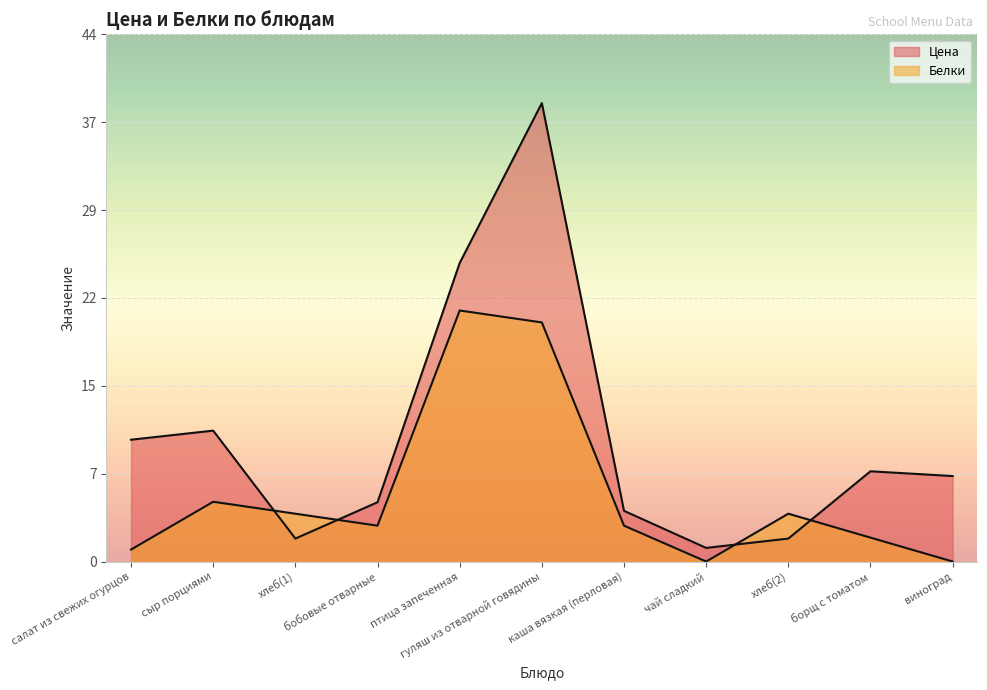

Count the number of data series in this chart.

2